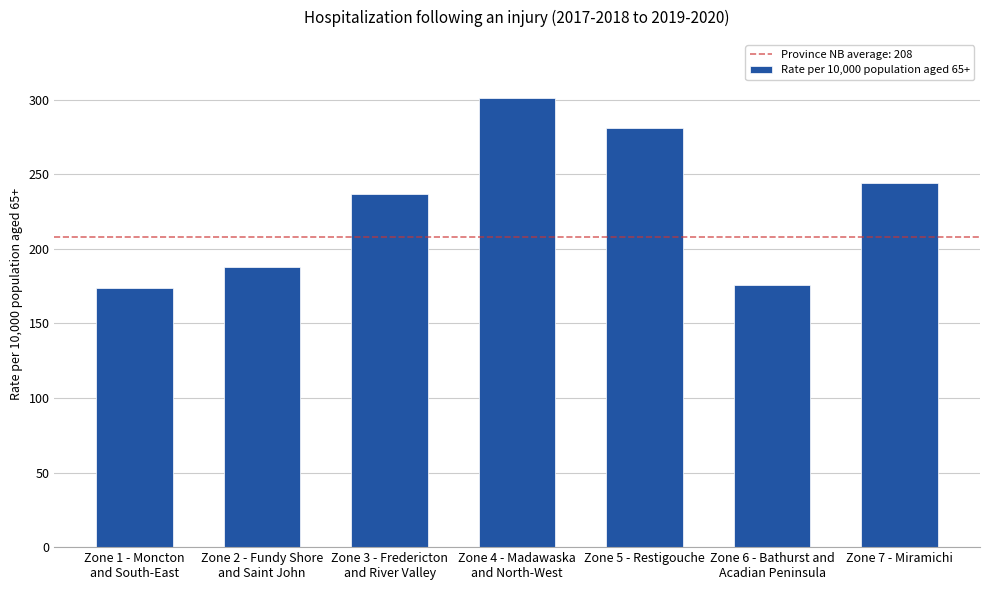

What is the difference between the second highest and second lowest values?

105